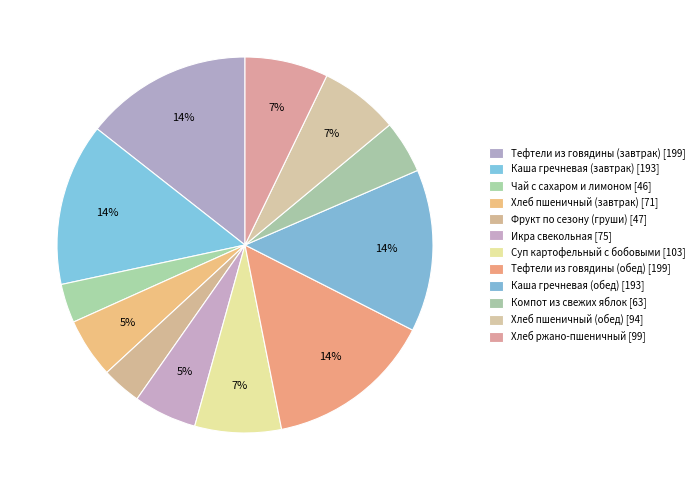

What portion of the pie excludes Чай с сахаром и лимоном?

96.7%